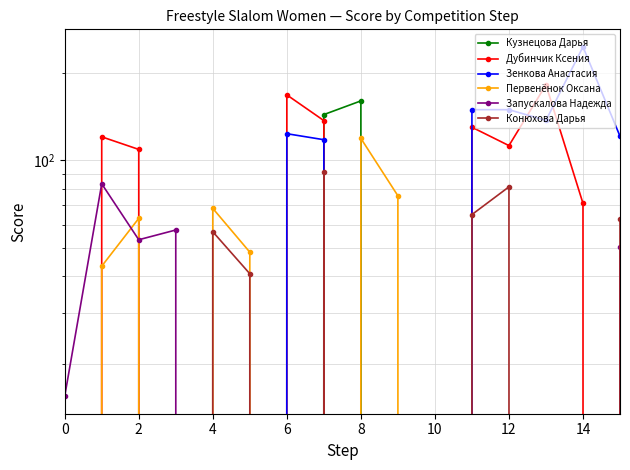

What is the difference between the Зенкова Анастасия values at 15 and 9?

120.9